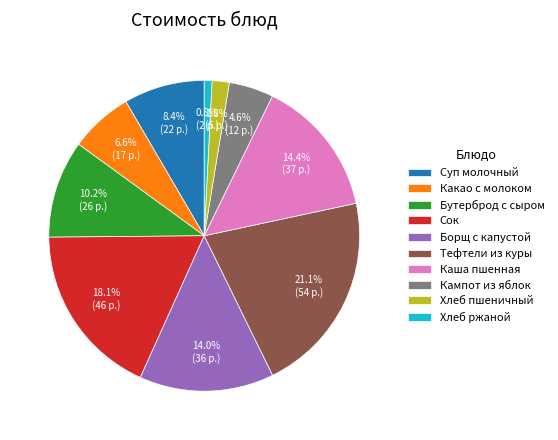

What percentage is NOT represented by Кампот из яблок?

95.4%